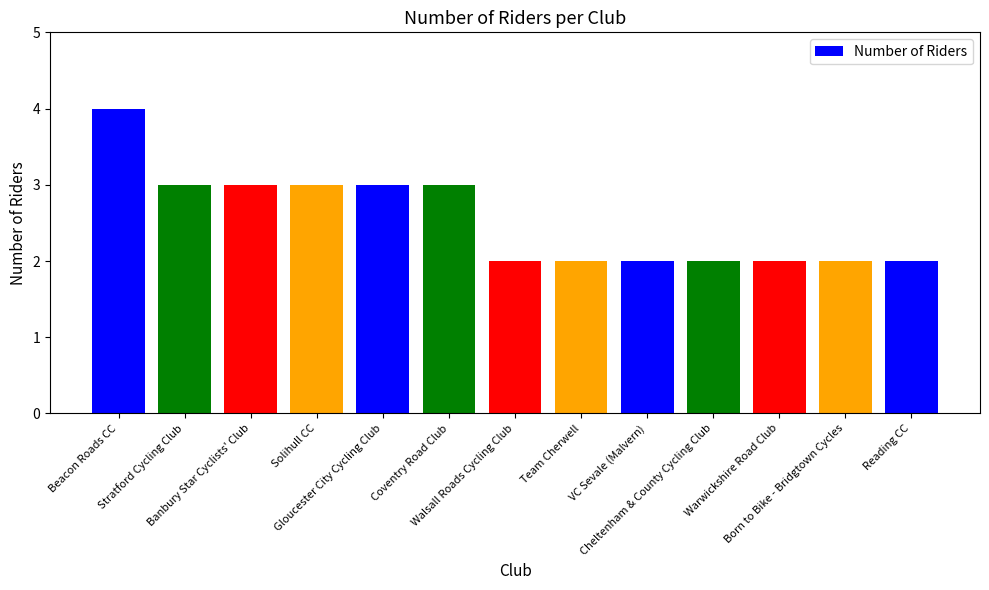

What is the difference between the maximum and minimum values?

2